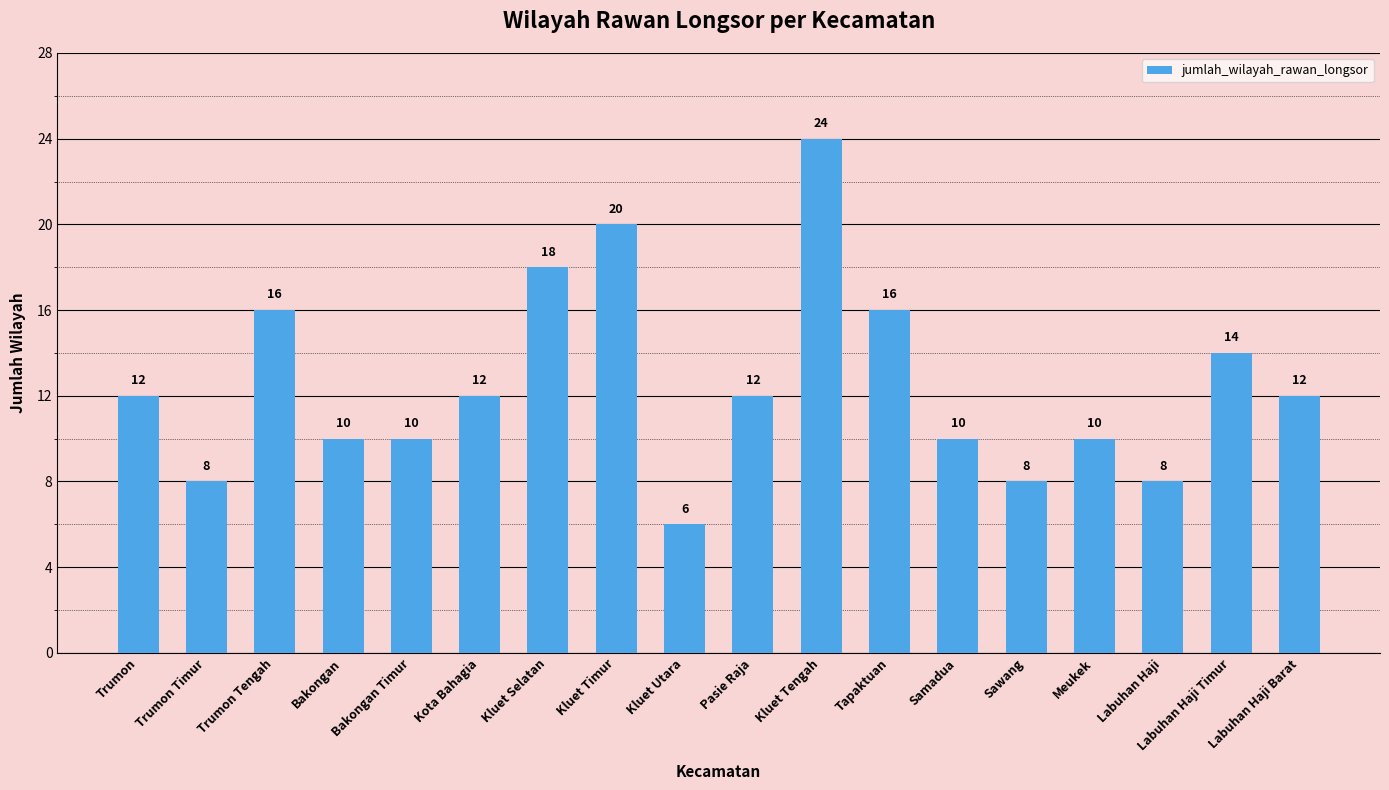

What is the ratio of the value at Meukek to the value at Trumon?

0.8